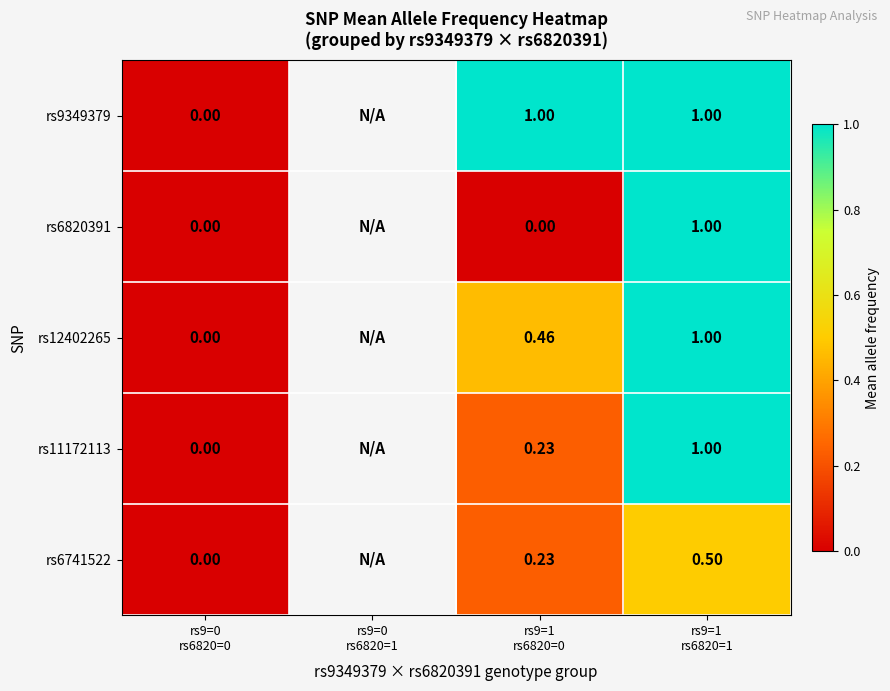

True or false: rs6820391 has a value of 1.4 at rs9=1 rs6820=1.

False